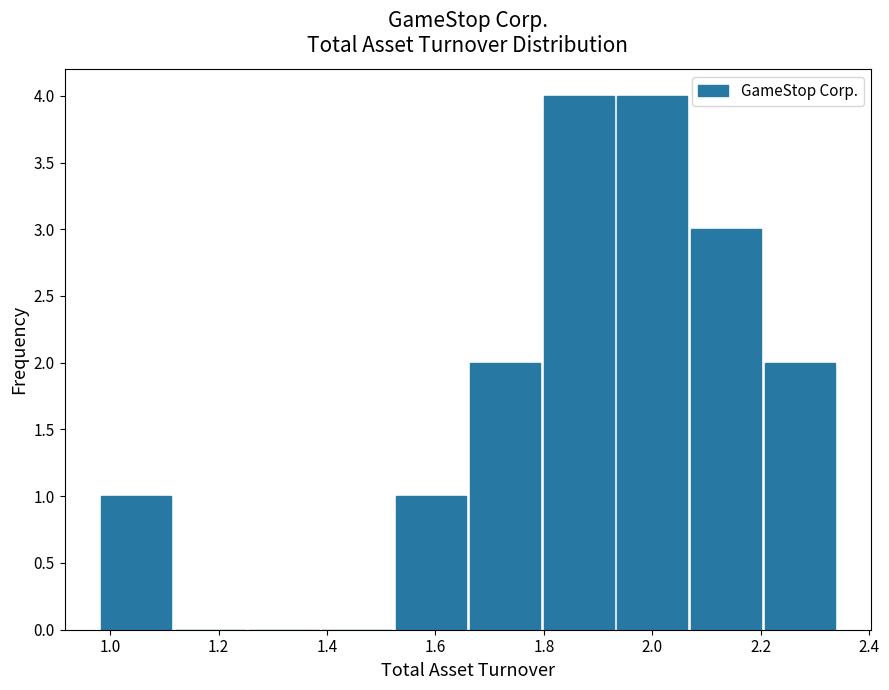

Reading left to right, transcribe this chart: for each bar, give the range it covers on the x-axis and its height. Neither the bar edges nor the heights are printed on the chart, so give them approximately, as read against the axes.

0.980 to 1.116: 1
1.116 to 1.252: 0
1.252 to 1.388: 0
1.388 to 1.524: 0
1.524 to 1.660: 1
1.660 to 1.796: 2
1.796 to 1.932: 4
1.932 to 2.068: 4
2.068 to 2.204: 3
2.204 to 2.340: 2